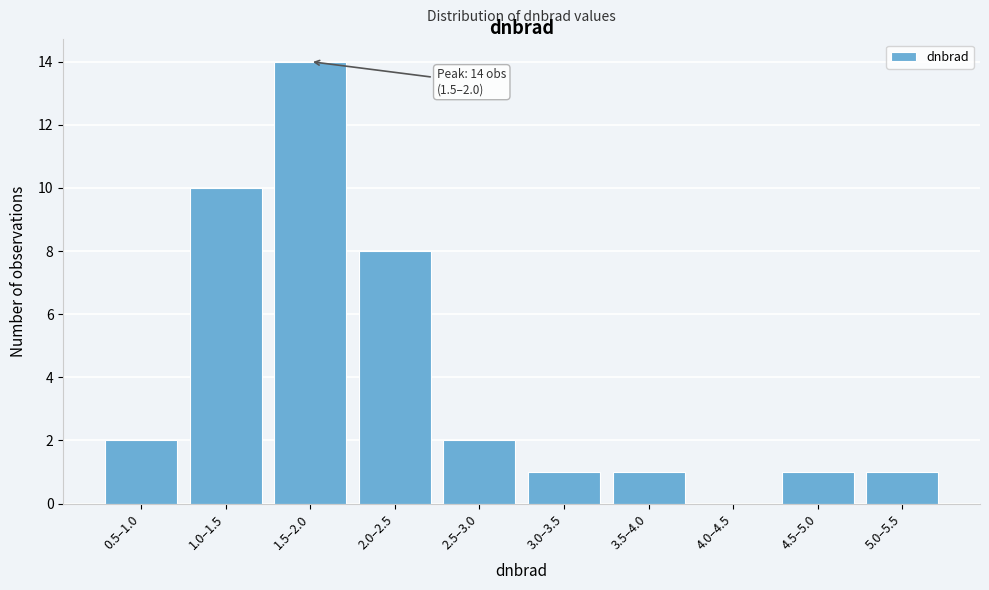

Reading right to left, what are all the values shown in this chart?

5.0–5.5=1	4.5–5.0=1	4.0–4.5=0	3.5–4.0=1	3.0–3.5=1	2.5–3.0=2	2.0–2.5=8	1.5–2.0=14	1.0–1.5=10	0.5–1.0=2